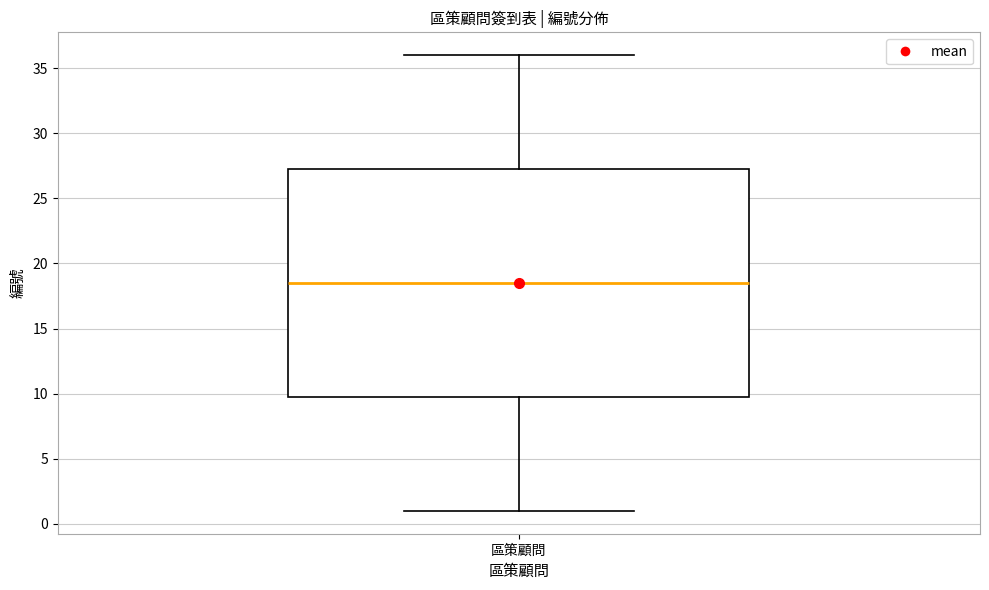

Transcribe this box plot: give where the median line is, the range the box spans, and where the two whiskers end, as read against the y-axis. The values are not printed on the chart, so give them approximately, as read against the axis.

median 18.5, box 10.0 to 27.5, whiskers 1.0 to 36.0